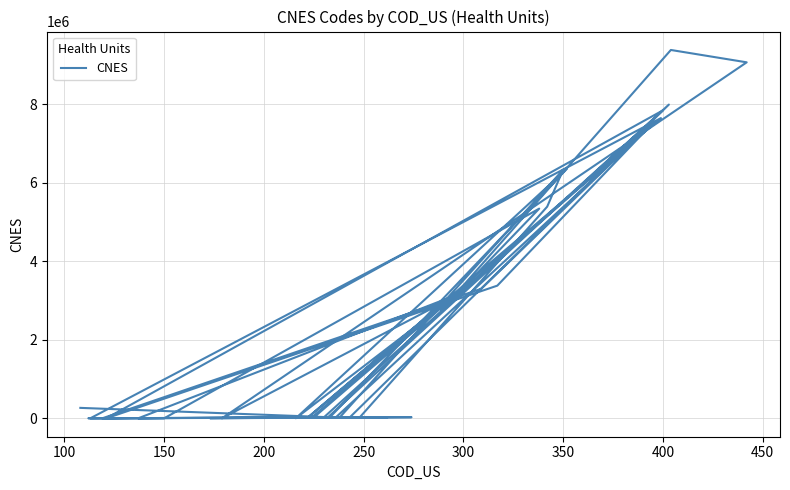

How many values are below 28096?

20